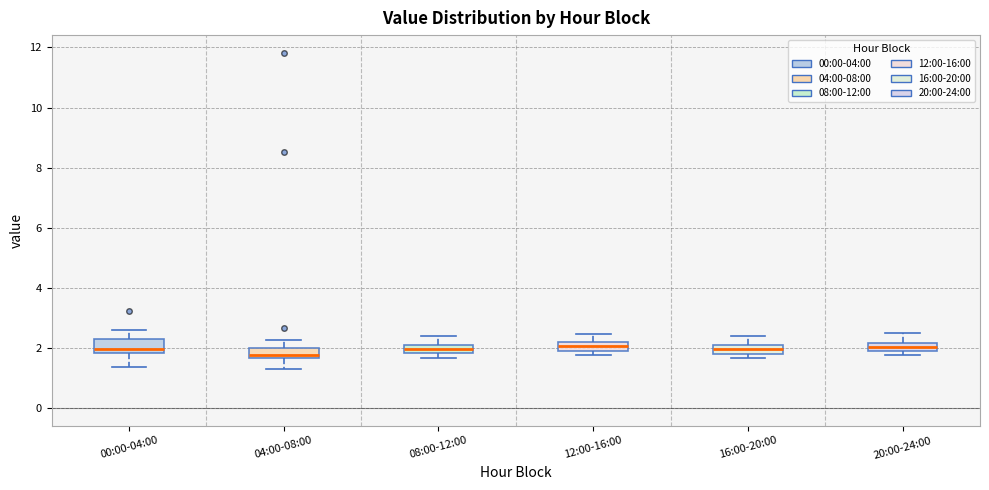

Where does the median line of the box for 16:00-20:00 sit on the y-axis? The values are not printed on the chart, so give them approximately, as read against the axis.

2.0